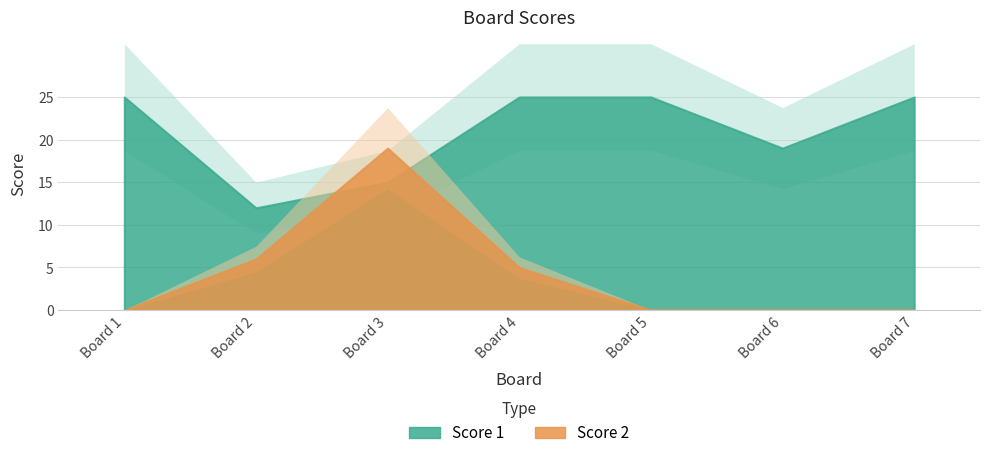

At how many categories does at least one series exceed 24?

4